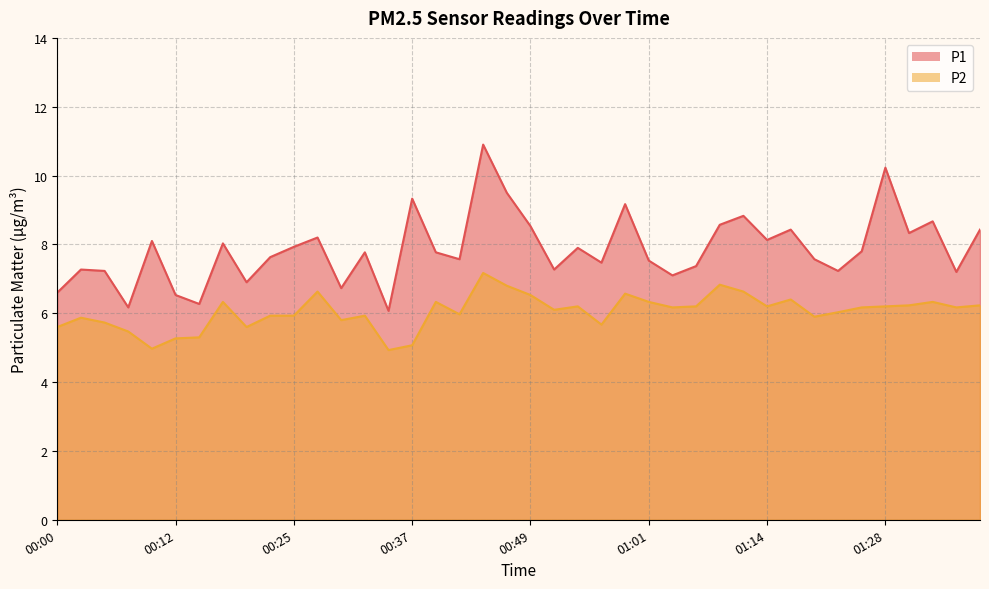

How many data points in P1 are less than 7?

7